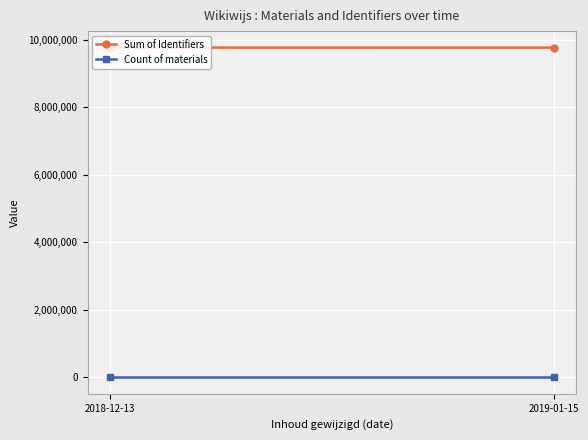

Is the value of Count of materials at 2018-12-13 greater than the value of Sum of Identifiers at 2018-12-13?

No